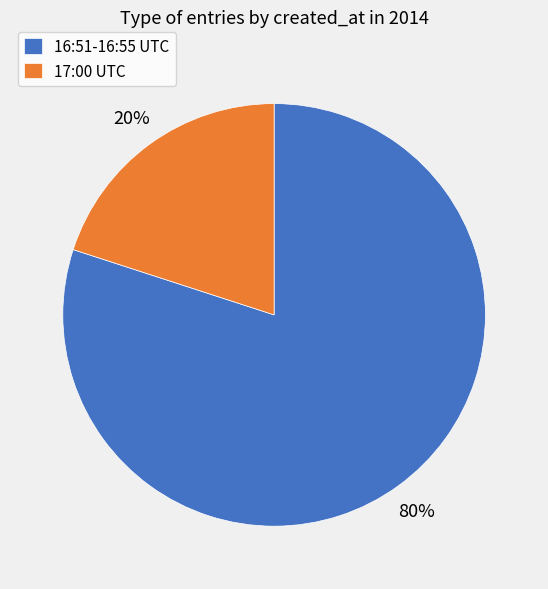

To the nearest percent, what portion does 16:51-16:55 UTC represent?

80%